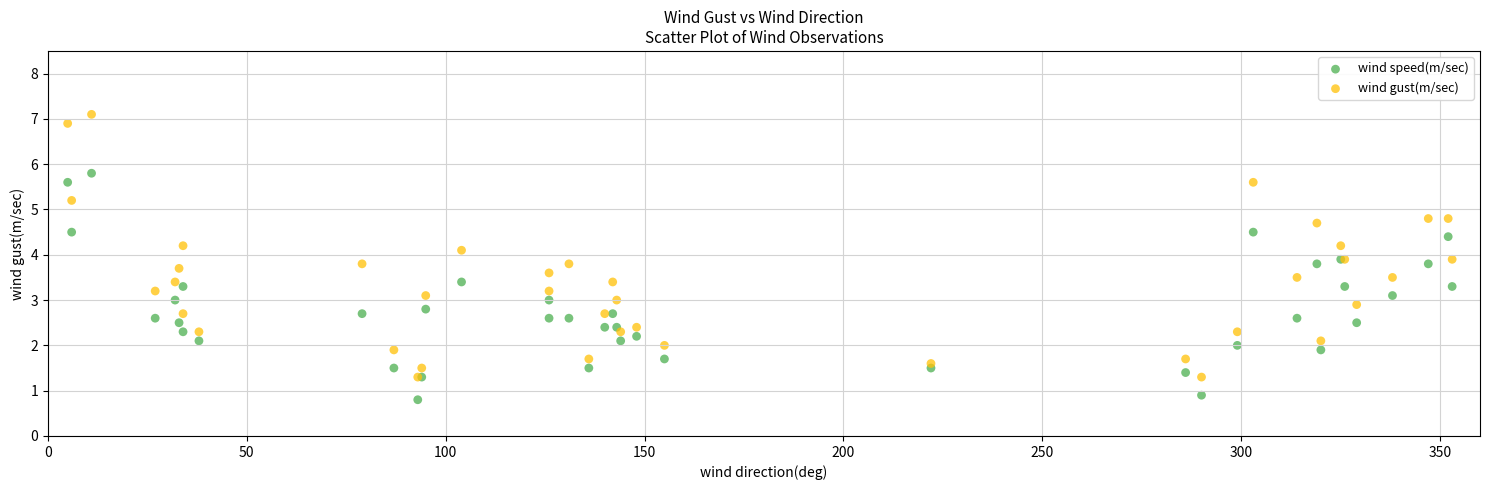

Which series reaches the maximum Y coordinate?

wind gust(m/sec)